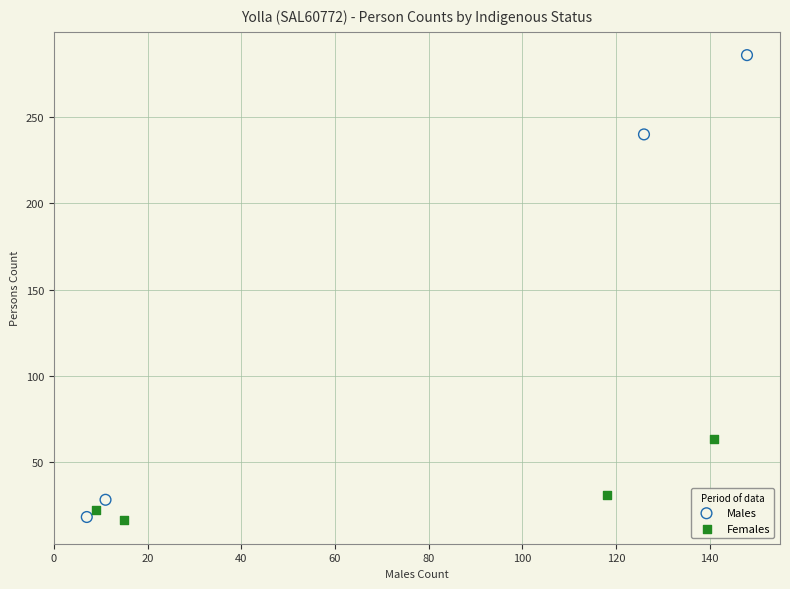

Which series reaches the maximum Y coordinate?

Males